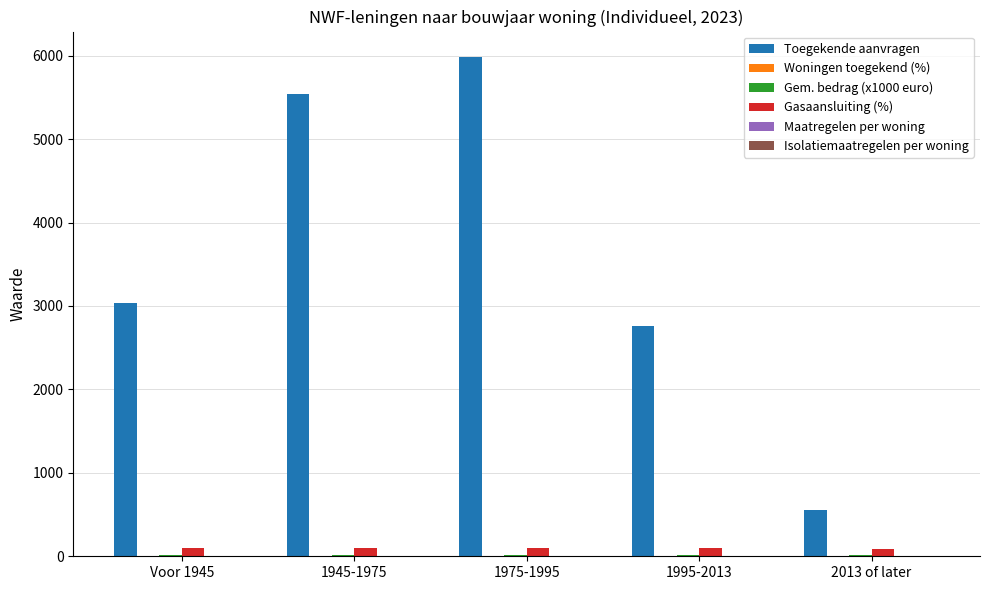

Which category has the highest value across all series?

1975-1995